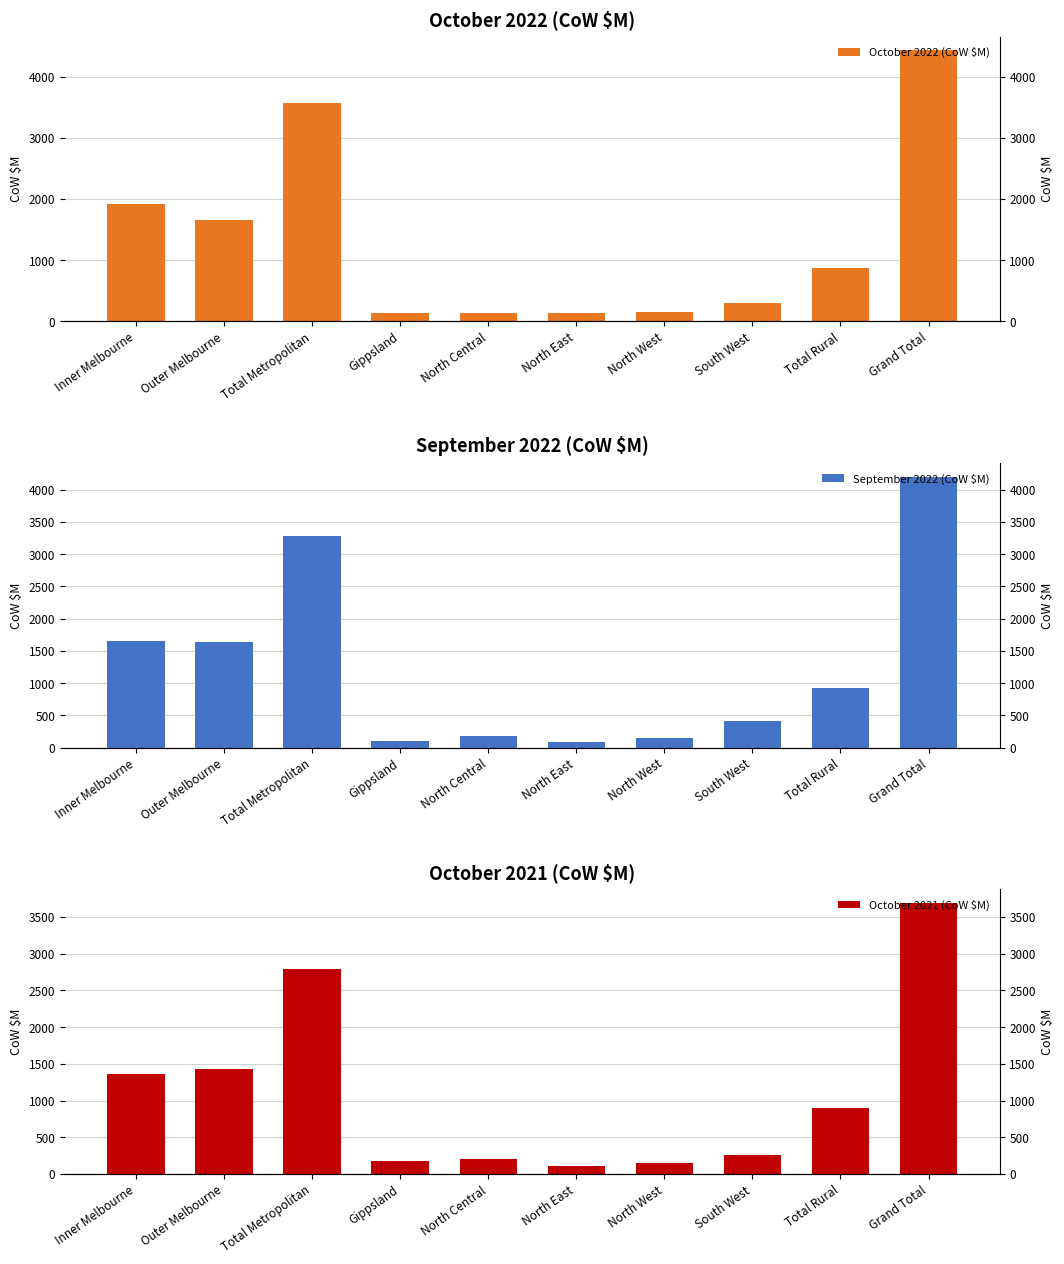

What position from the left is North Central?

5